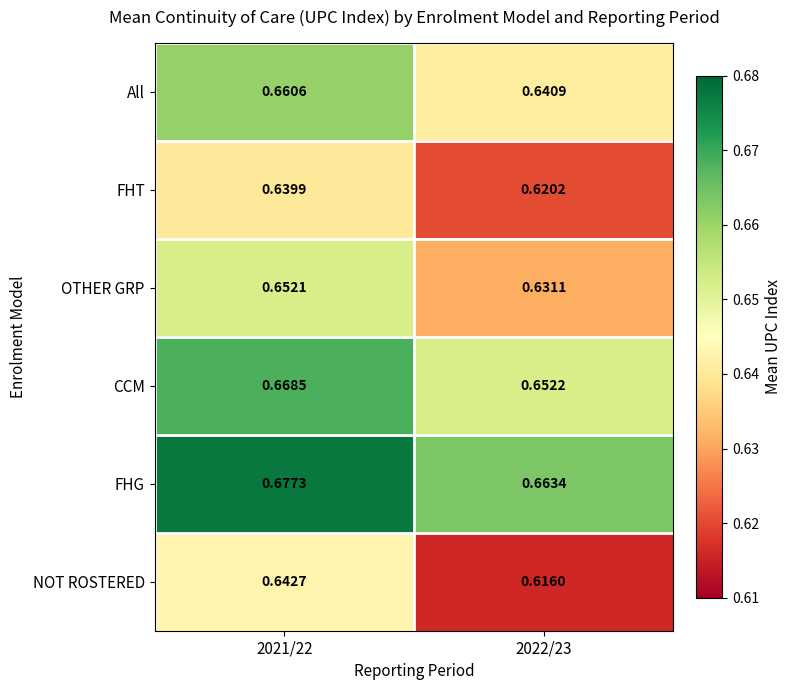

Between 2021/22 and 2022/23, which series saw the biggest shift?

NOT ROSTERED